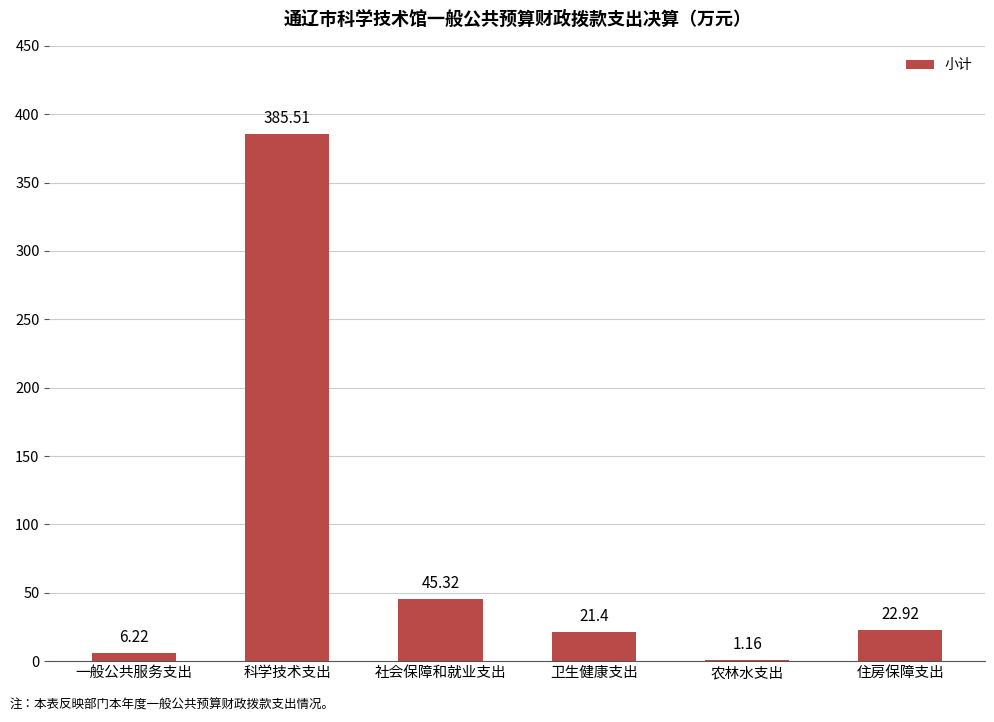

What is the sum of all values?

482.5